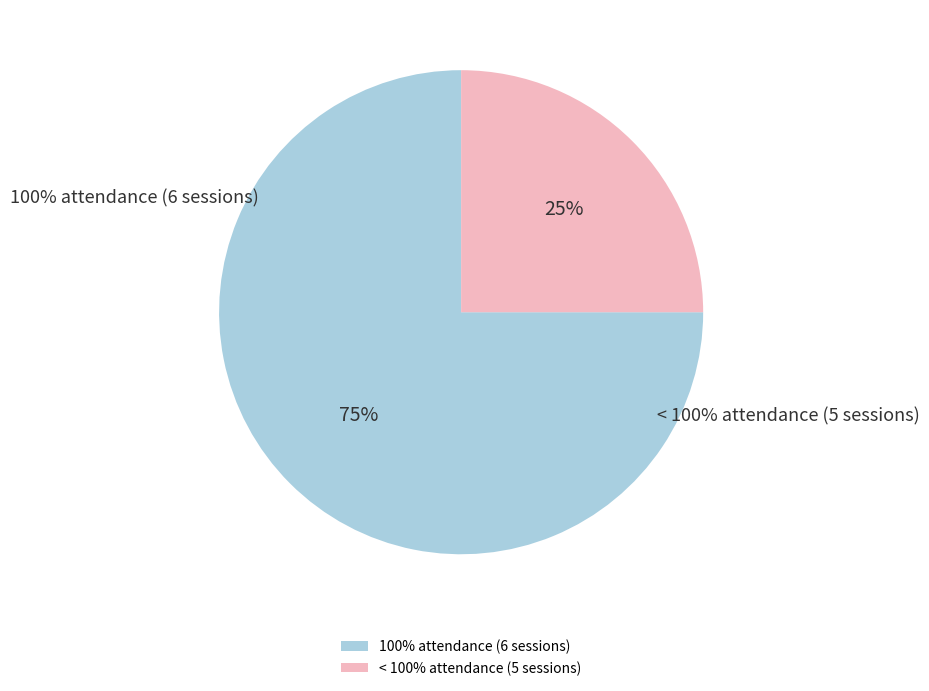

Does Norma Lizzet González González account for over 50% of the chart?

No